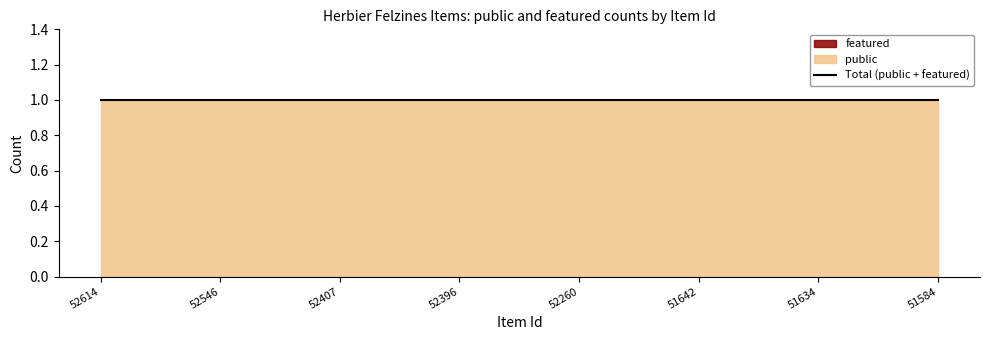

True or false: featured and public cross at least once.

False